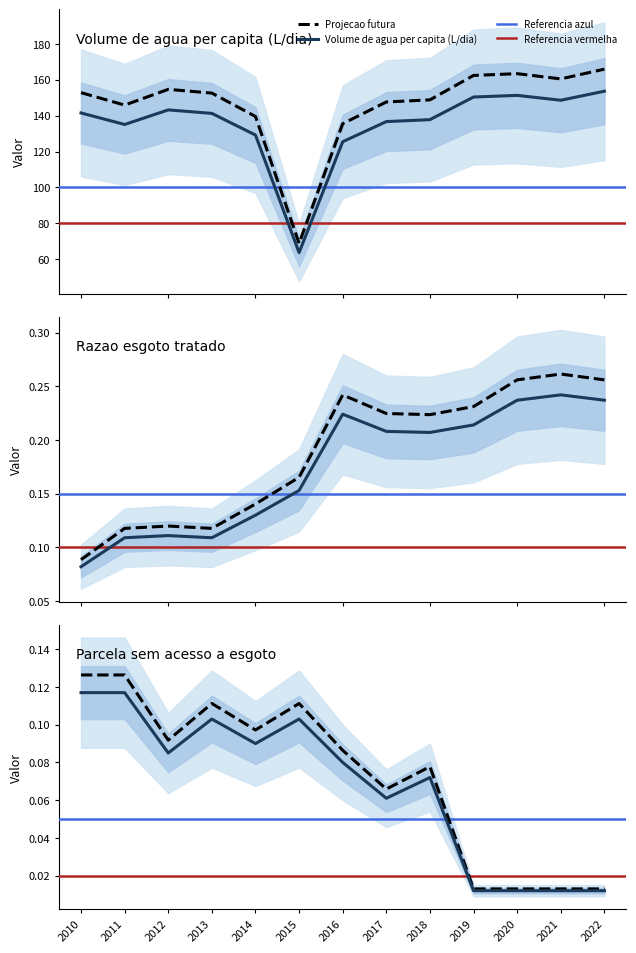

At which label does Volume de agua per capita (L/dia) reach its peak?

2022